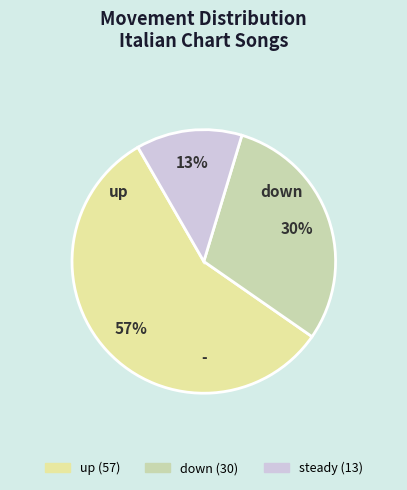

To the nearest percent, what is the difference between the largest and smallest slice percentages?

44%